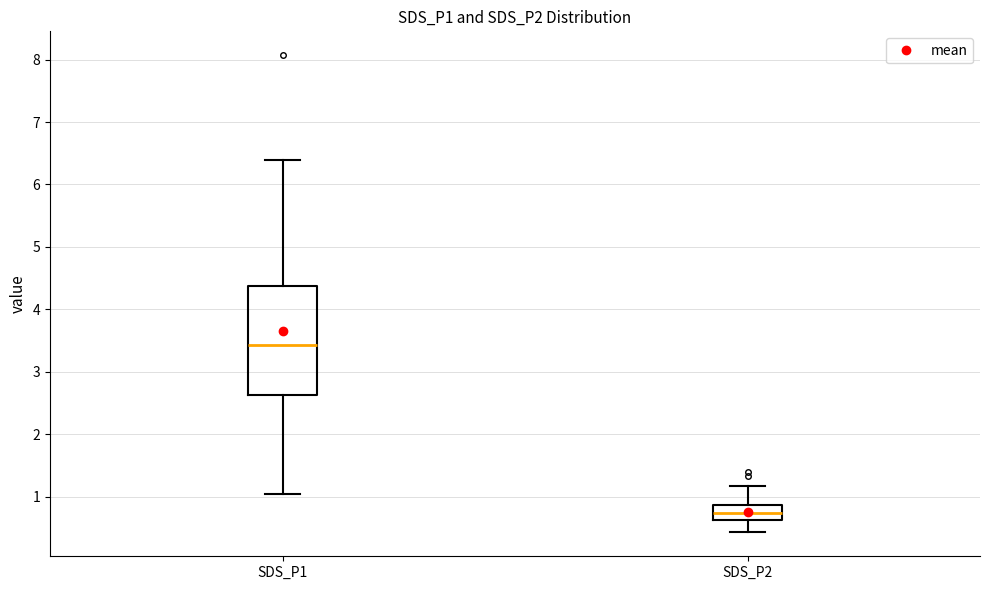

Where is the lower edge of the box for SDS_P2 on the y-axis? The values are not printed on the chart, so give them approximately, as read against the axis.

0.6